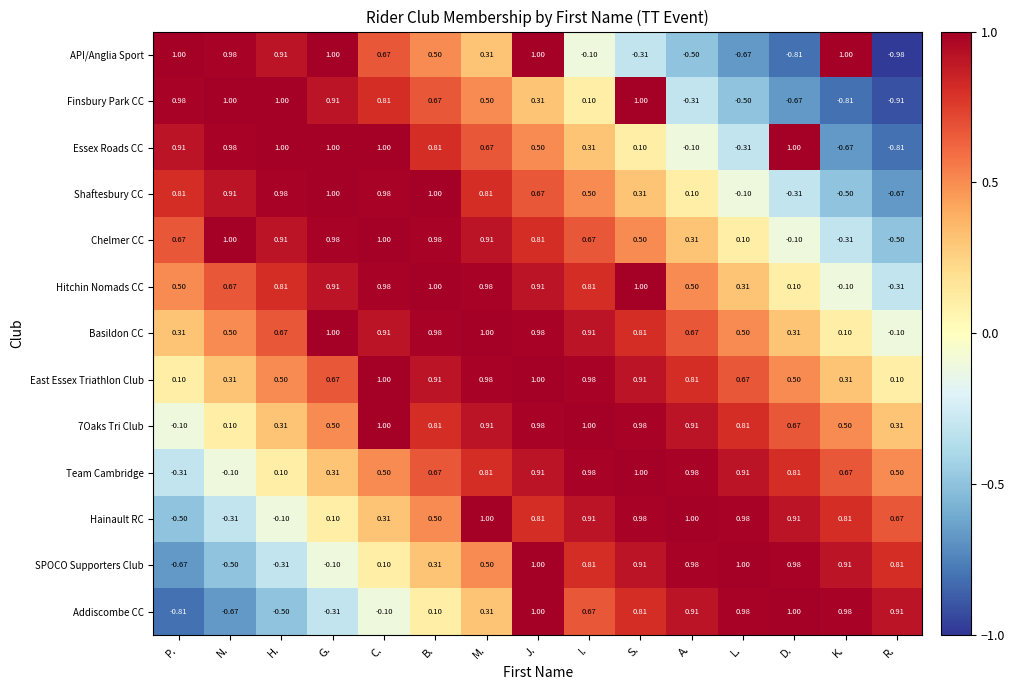

At which category is the sum across all series the highest?

J.